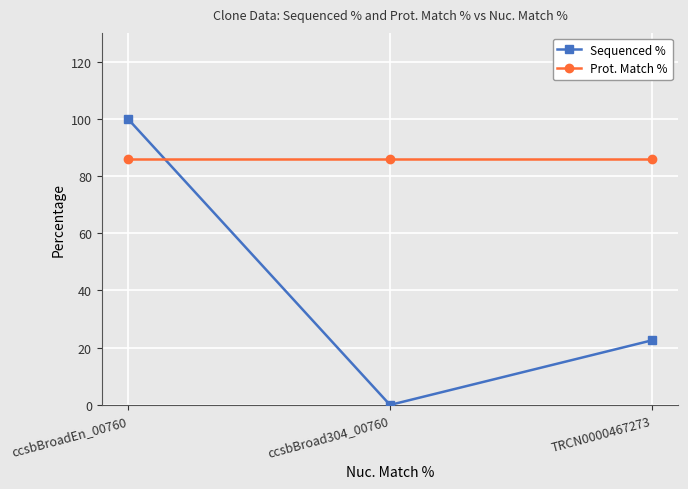

What is the value of the Sequenced % point at the 1st from the left?

100.0